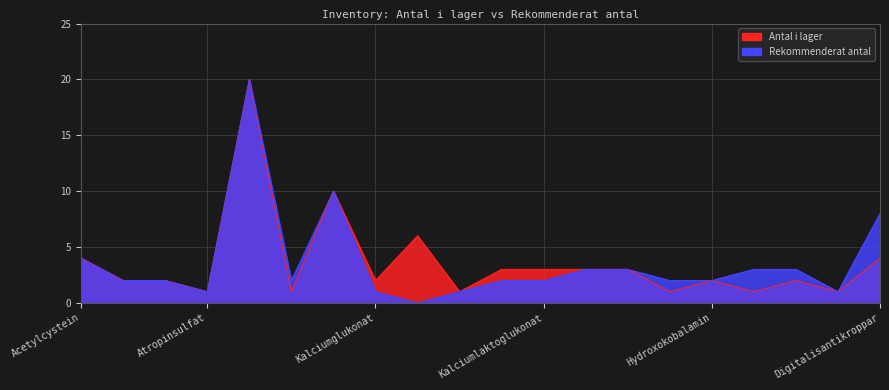

Rank the series at Deferoxamin from lowest to highest value.

Antal i lager, Rekommenderat antal